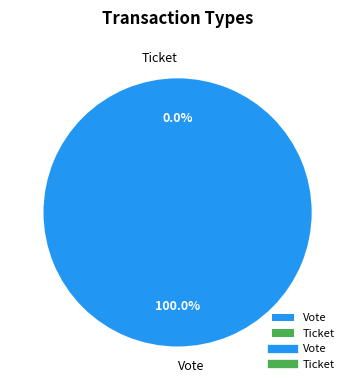

Which slice is the smallest?

Ticket